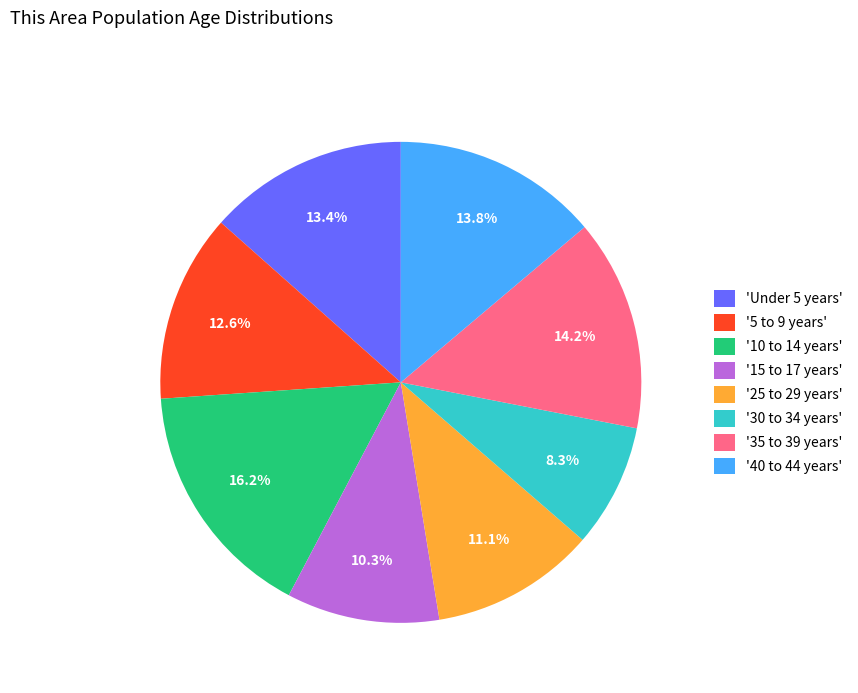

Combined, do '40 to 44 years' and '15 to 17 years' account for over 50%?

No